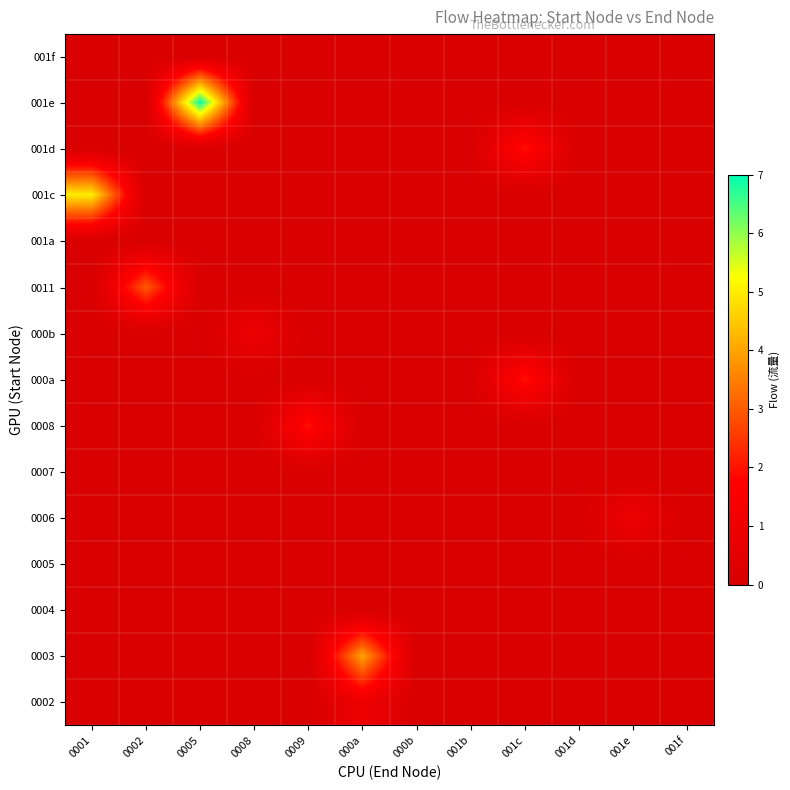

Which has a higher value, 001f or 0005?

001f